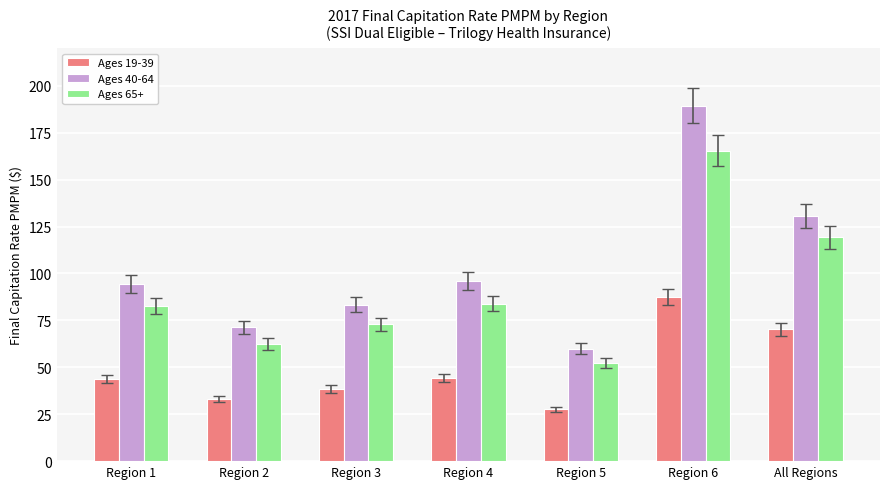

At which label is Ages 40-64 closest to 124?

All Regions